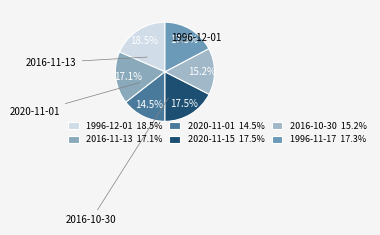

The 1996-12-01 slice represents 18% of the pie. True or false?

True